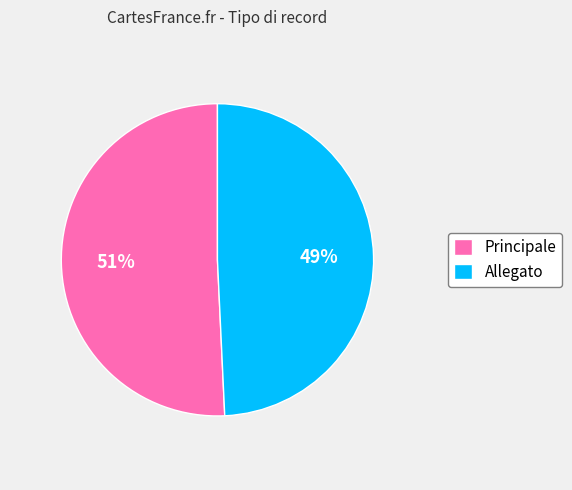

Rank the categories by value from highest to lowest.

Principale, Allegato